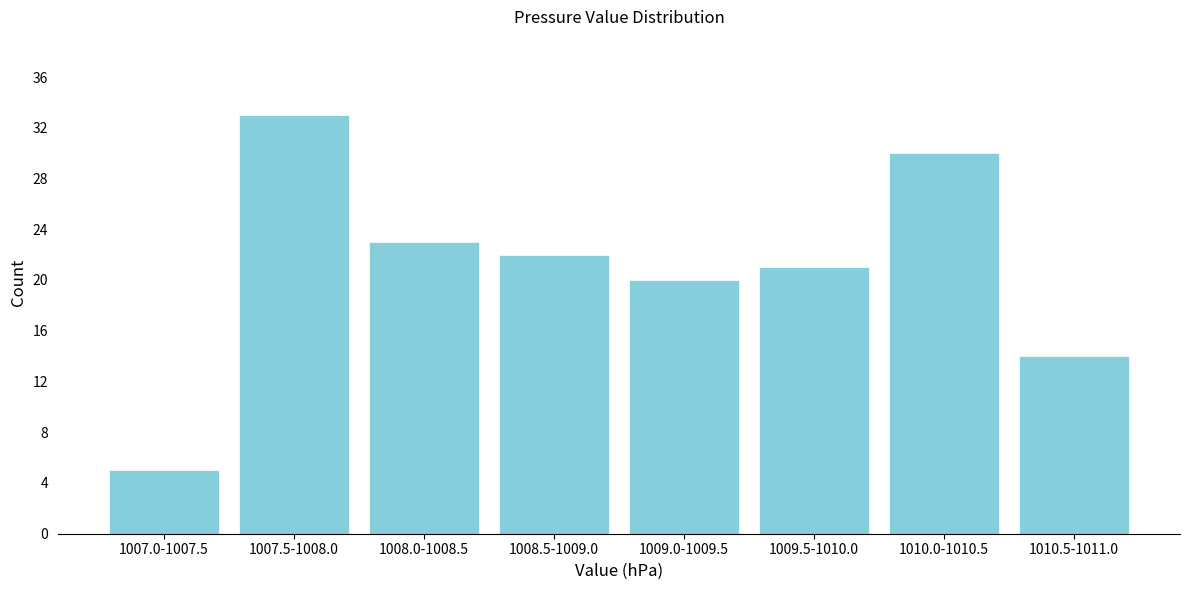

Reading right to left, list all the values displayed in this chart.

1010.5-1011.0=14	1010.0-1010.5=30	1009.5-1010.0=21	1009.0-1009.5=20	1008.5-1009.0=22	1008.0-1008.5=23	1007.5-1008.0=33	1007.0-1007.5=5